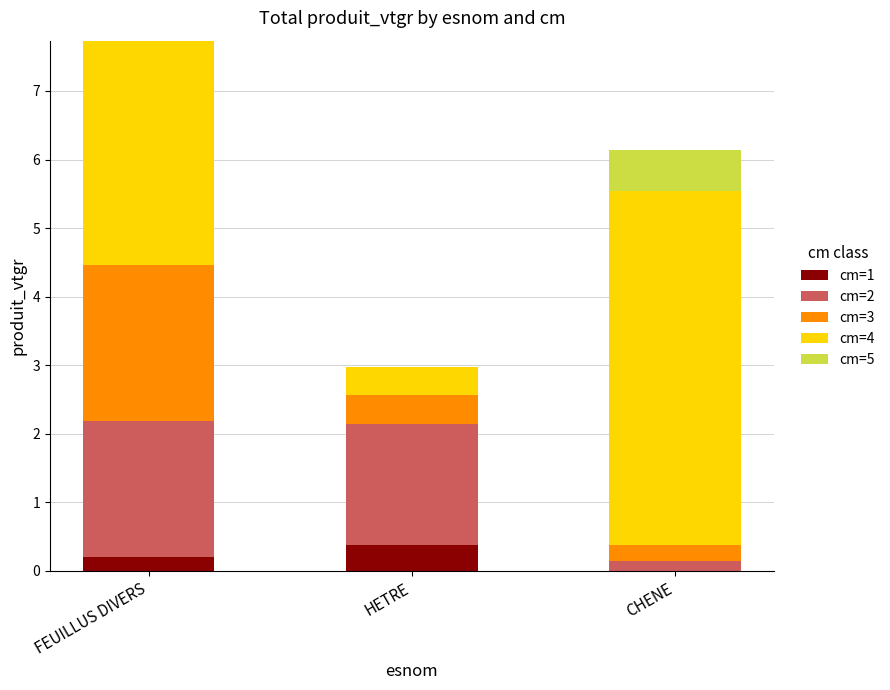

At which label does cm=1 reach its peak?

HETRE